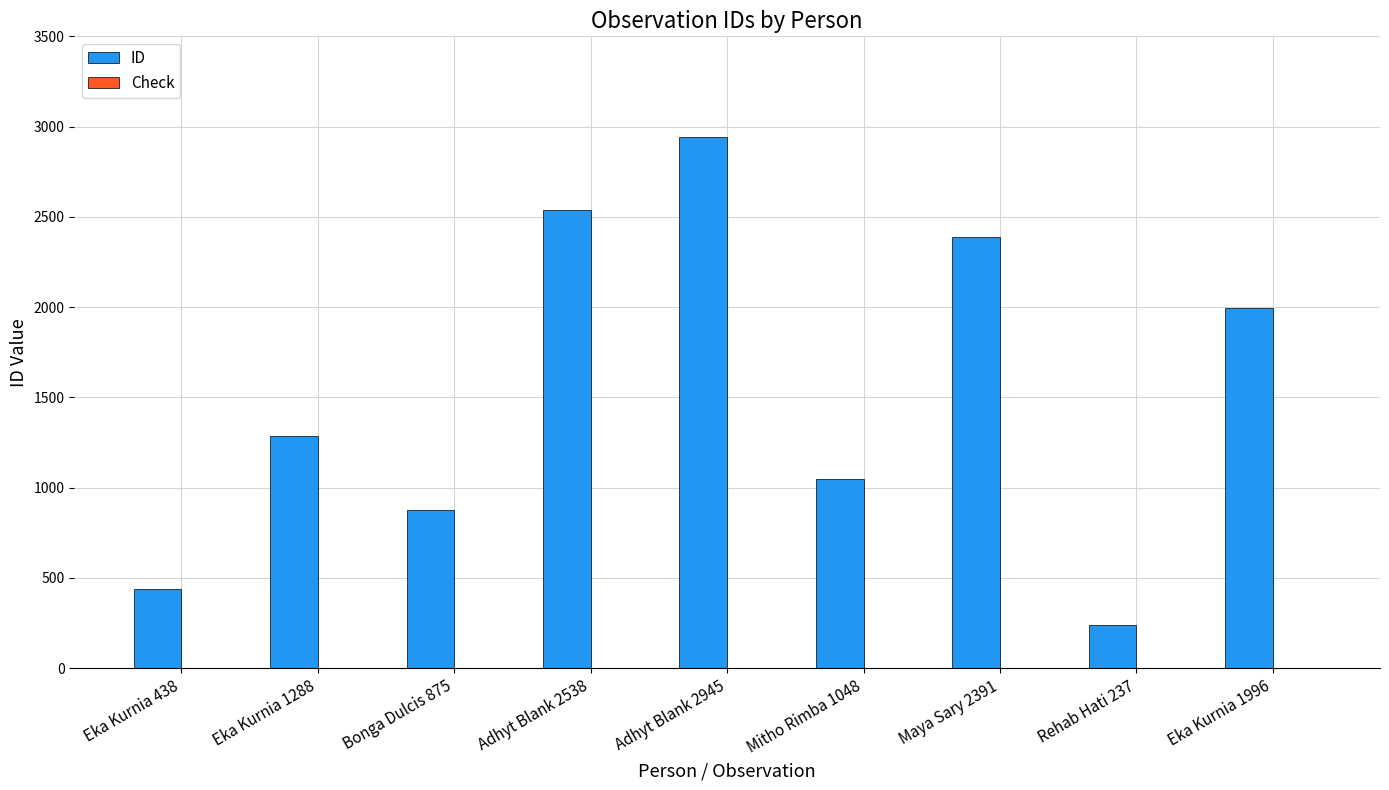

Is it true that ID equals 436 at Bonga Dulcis 875?

False